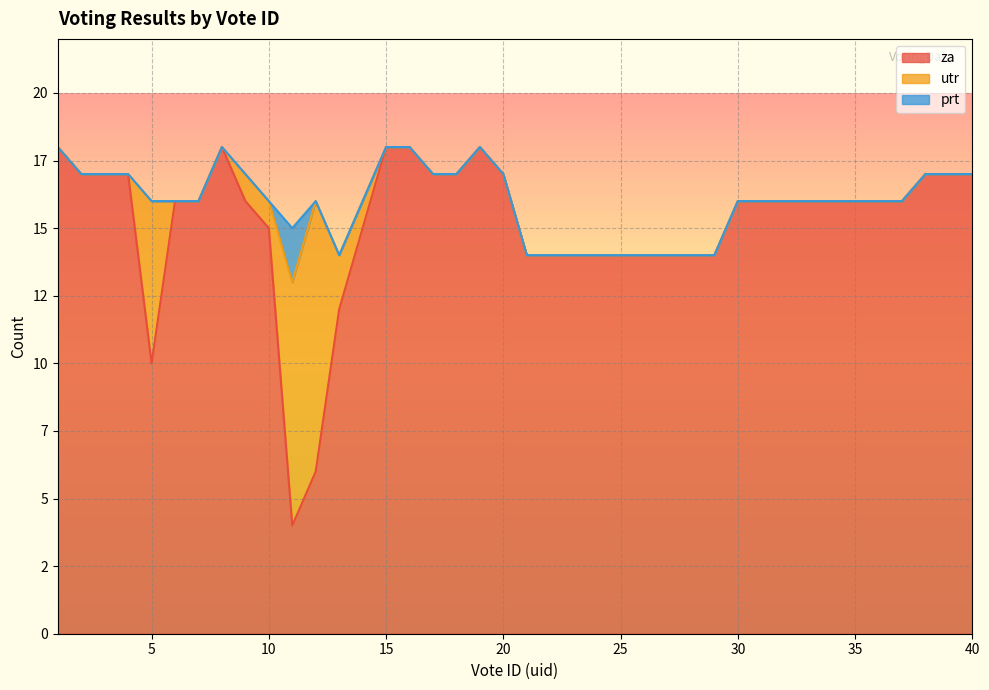

How many lines are shown in the chart?

3